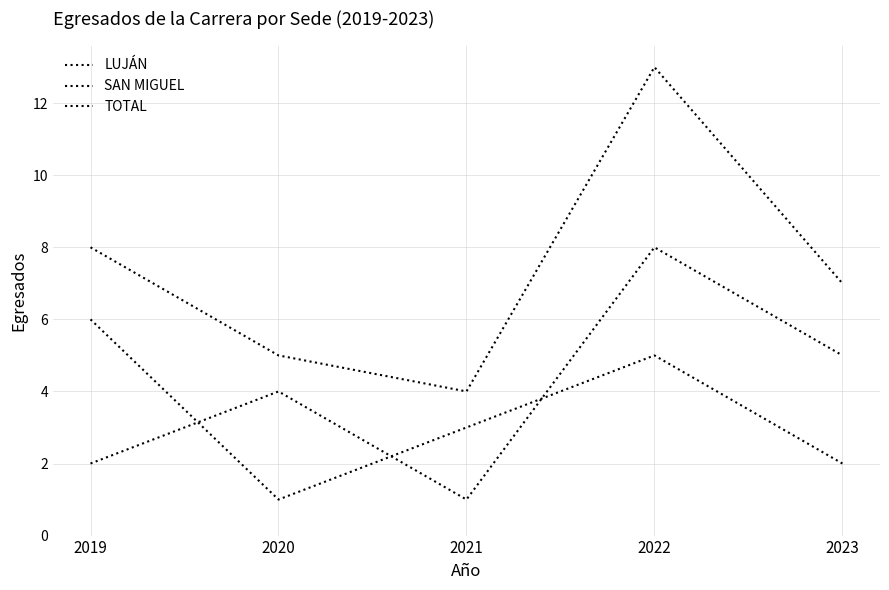

Does the chart have visible grid lines?

Yes